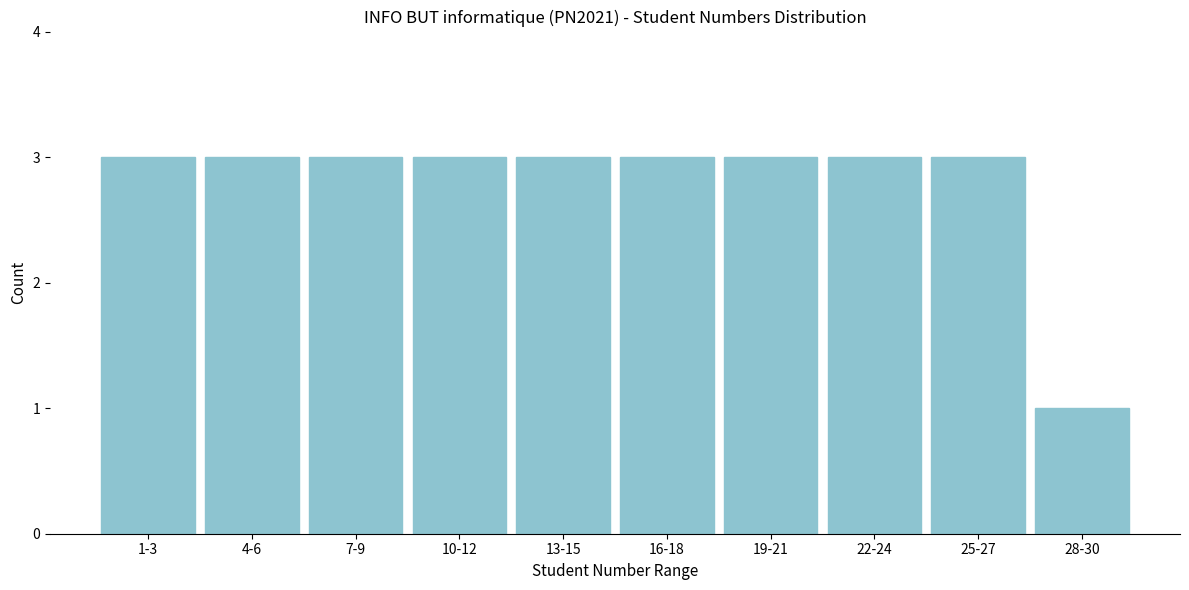

Reading right to left, transcribe all the data shown in this chart.

28-30=1	25-27=3	22-24=3	19-21=3	16-18=3	13-15=3	10-12=3	7-9=3	4-6=3	1-3=3